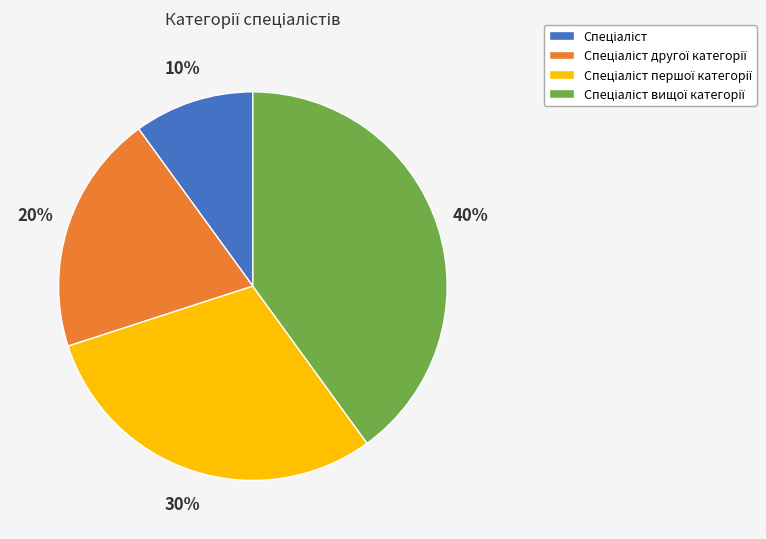

To the nearest percent, what is the average slice percentage?

25%